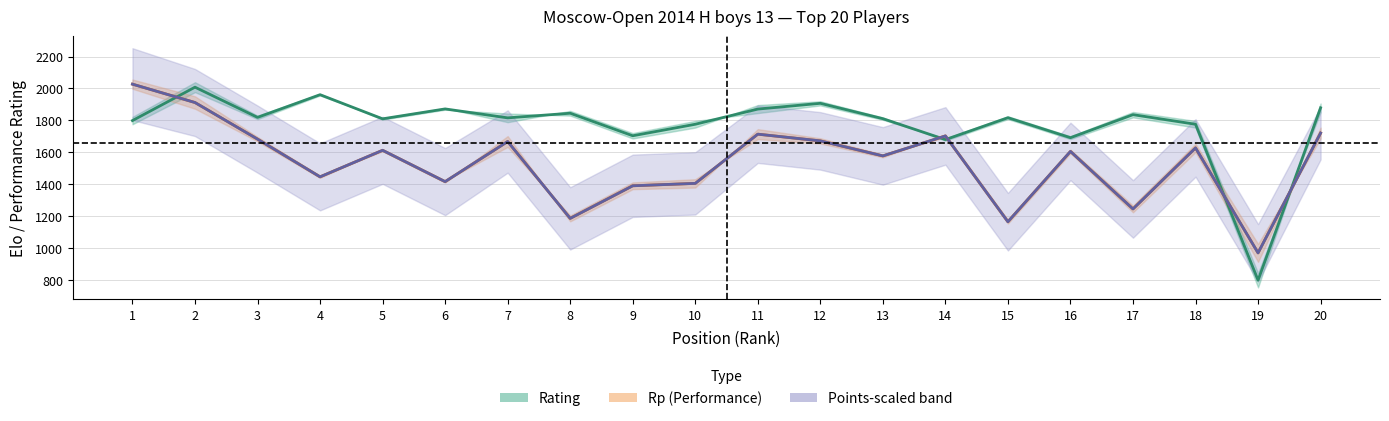

Reading left to right, extract all data points from this chart.

Rank: 1.0	2.0	3.0	4.0	5.0	6.0	7.0	8.0	9.0	10.0	11.0	12.0	13.0	14.0	15.0	16.0	17.0	18.0	19.0	20.0
Rating: 1799.0	2008.0	1819.0	1961.0	1810.0	1872.0	1816.0	1845.0	1704.0	1776.0	1871.0	1907.0	1811.0	1680.0	1817.0	1692.0	1836.0	1776.0	800.0	1879.0
Points: 7.5	7.0	7.0	7.0	7.0	7.0	6.5	6.5	6.5	6.5	6.0	6.0	6.0	6.0	6.0	6.0	6.0	6.0	6.0	5.5
Buchholz: 53.5	55.5	50.5	49.0	46.5	46.5	54.5	44.0	43.5	42.5	54.0	51.0	49.5	46.0	45.5	45.5	43.5	42.5	36.5	54.5
Rp: 2027.0	1912.0	1683.0	1447.0	1613.0	1417.0	1668.0	1187.0	1391.0	1406.0	1714.0	1672.0	1578.0	1703.0	1166.0	1606.0	1246.0	1628.0	971.0	1721.0